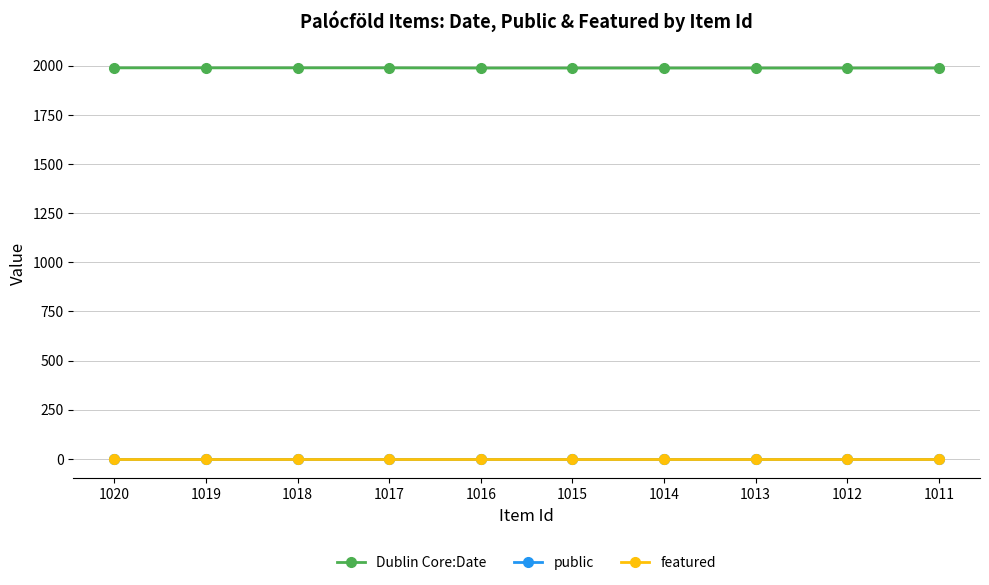

The featured series shows 0 at 1013. True or false?

True